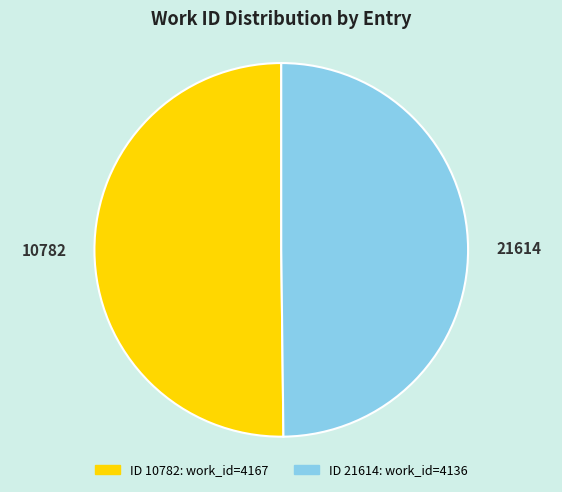

True or false: 10782 accounts for 64% of the total.

False